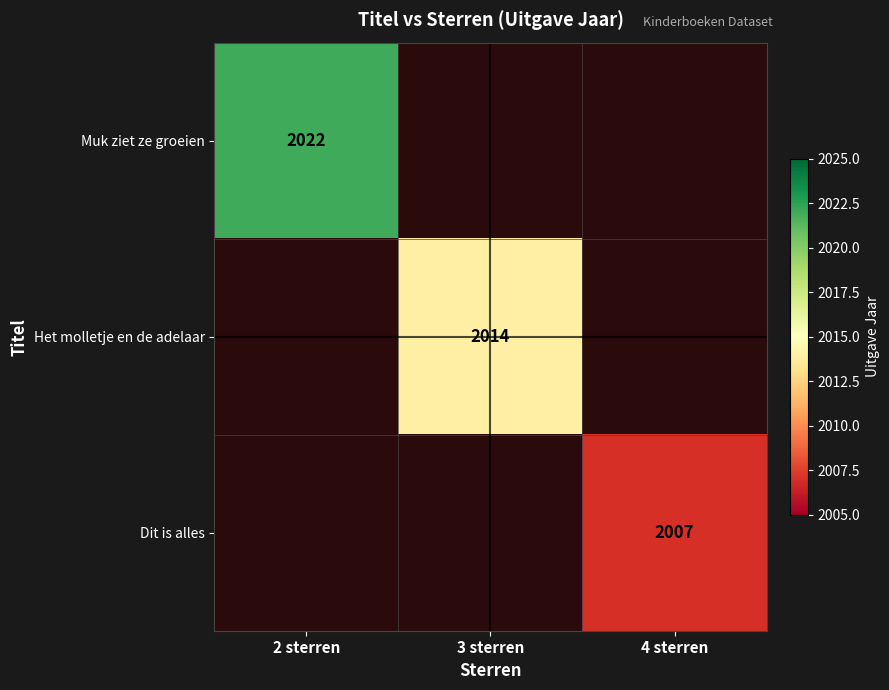

The value of Muk ziet ze groeien at 2 sterren is 2022. True or false?

True